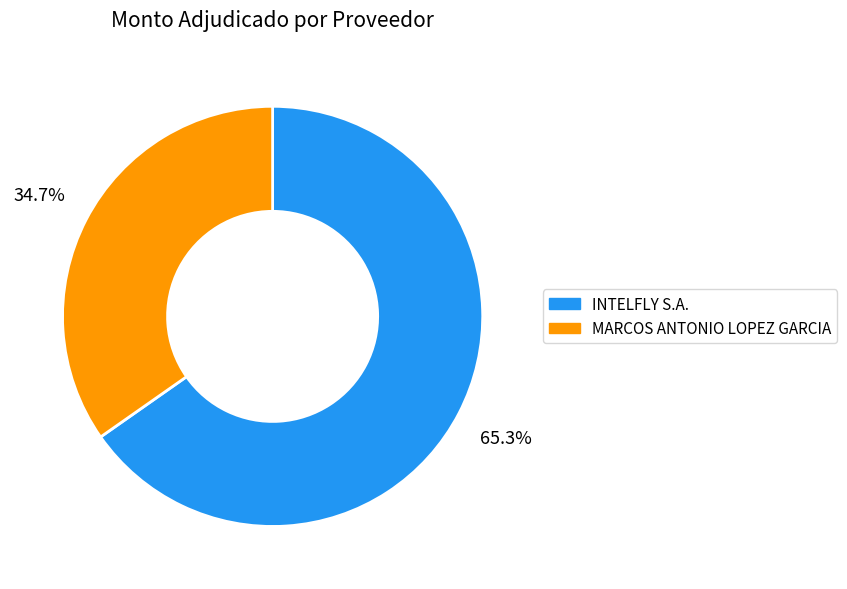

Is it true that MARCOS ANTONIO LOPEZ GARCIA is 26% of the pie?

False